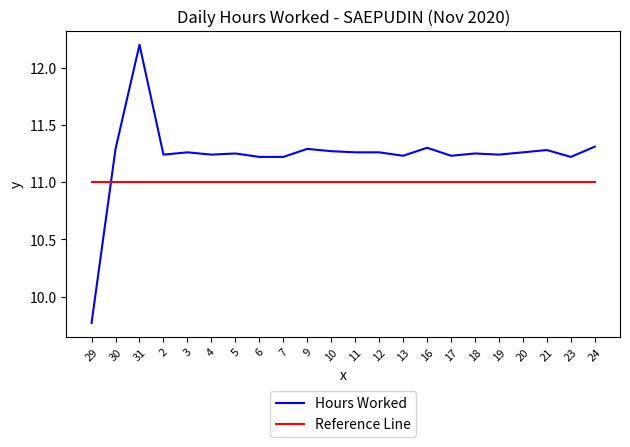

The value of Hours Worked at 31 is 21.3. True or false?

False